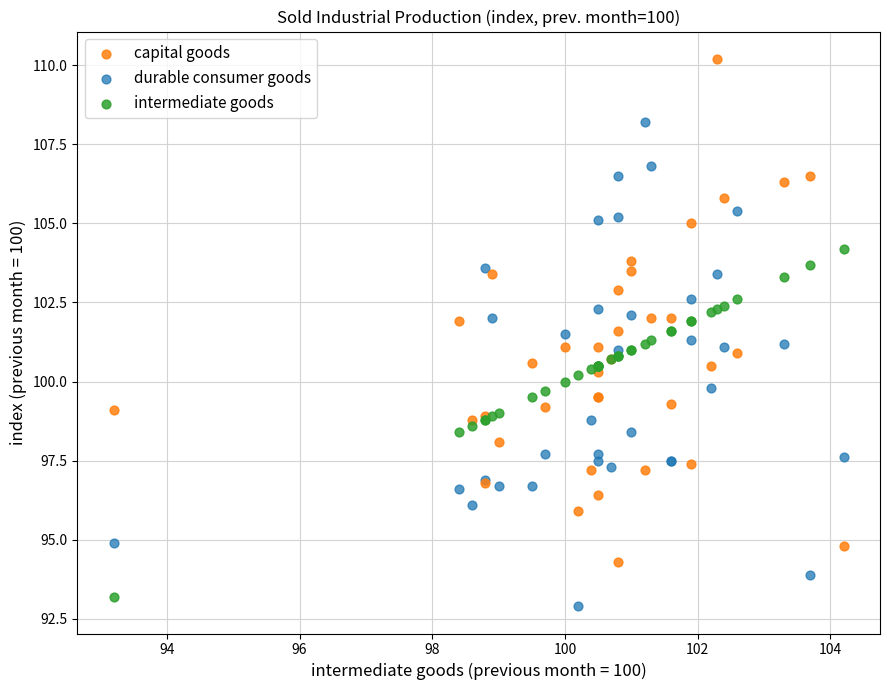

What is the X range (max minus min) for the scatter plot?

11.0